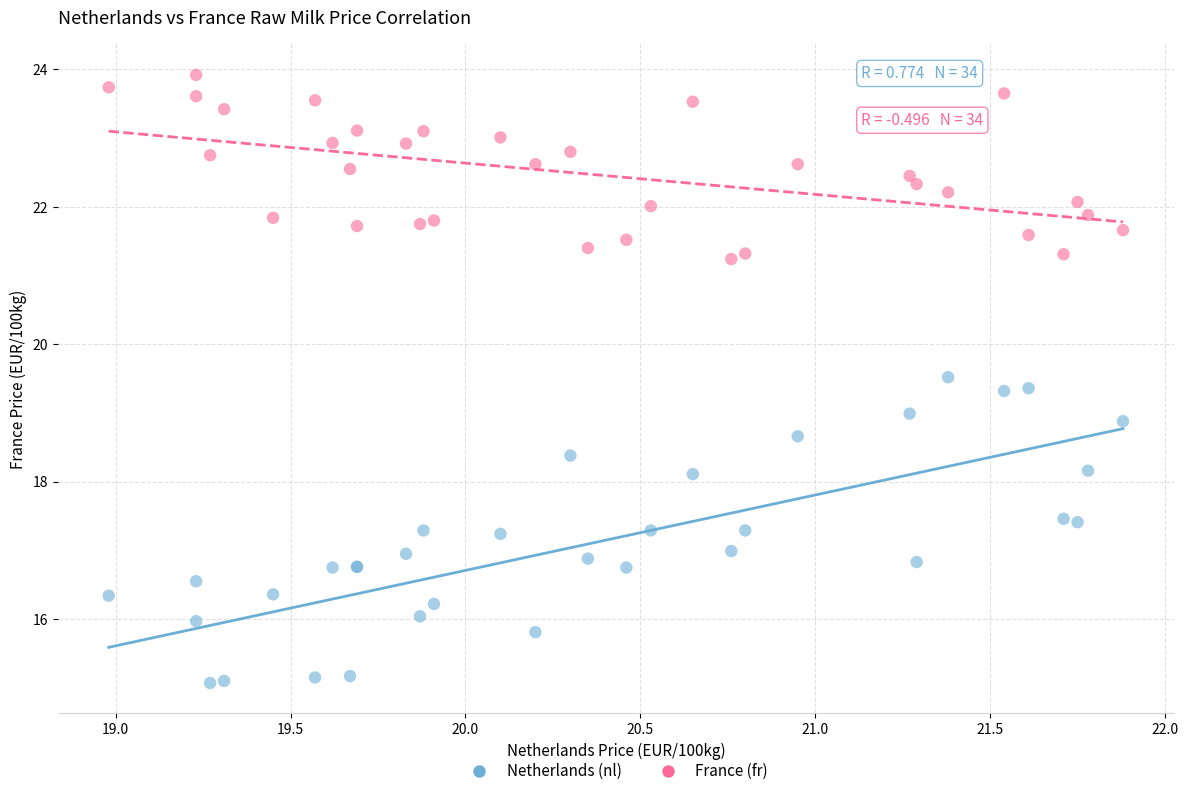

Which series contains the lowest Y value?

Netherlands (nl)